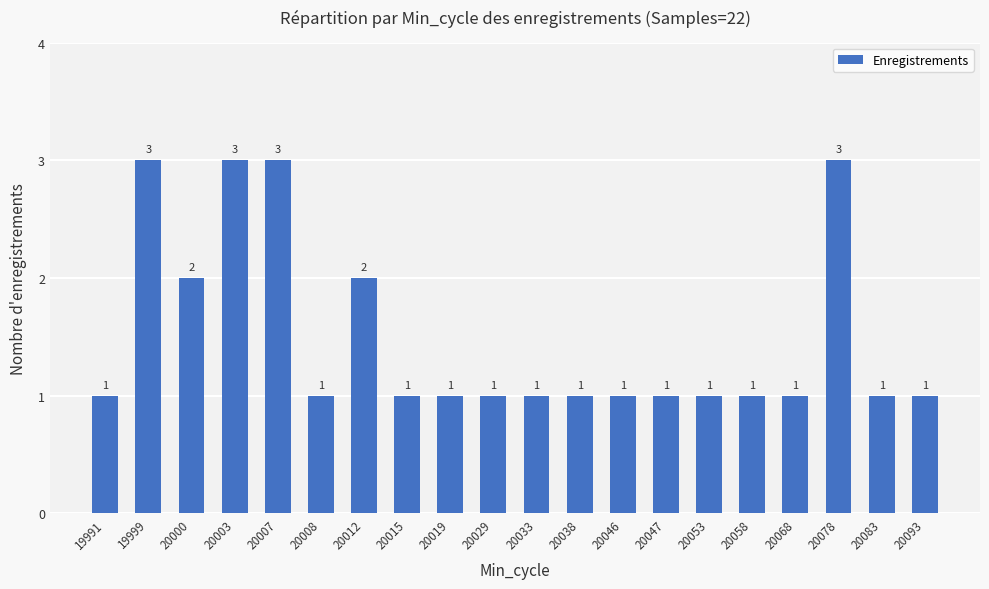

How many values exceed 1?

6